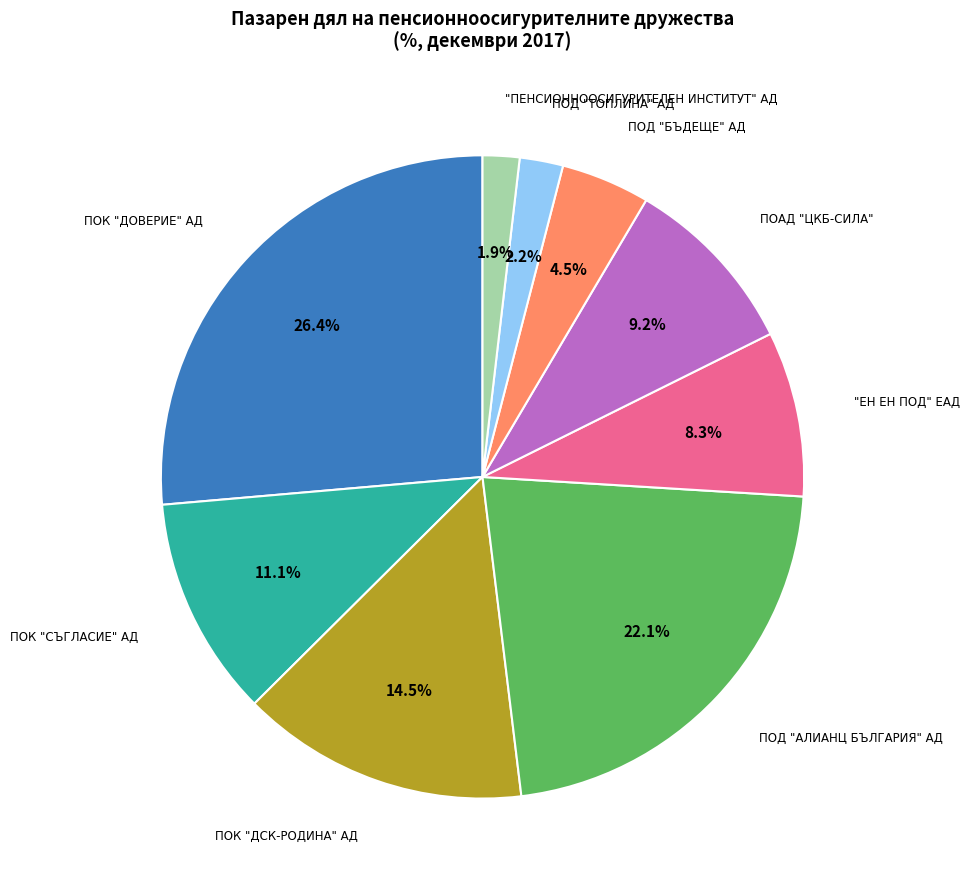

Is there any slice that represents more than half of the pie?

No